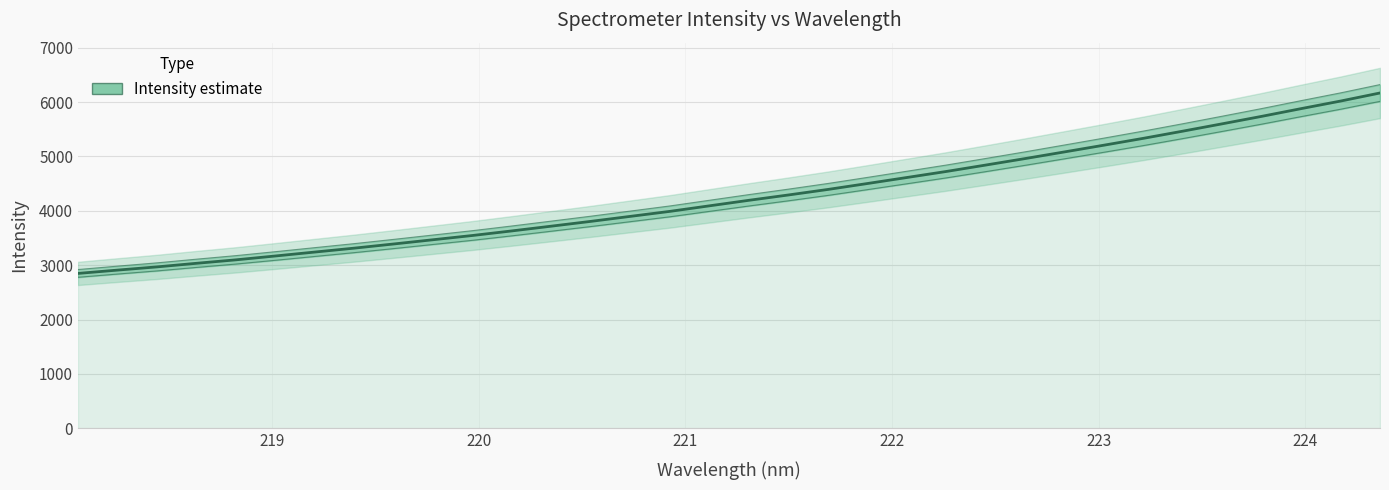

How many lines are shown in the chart?

1